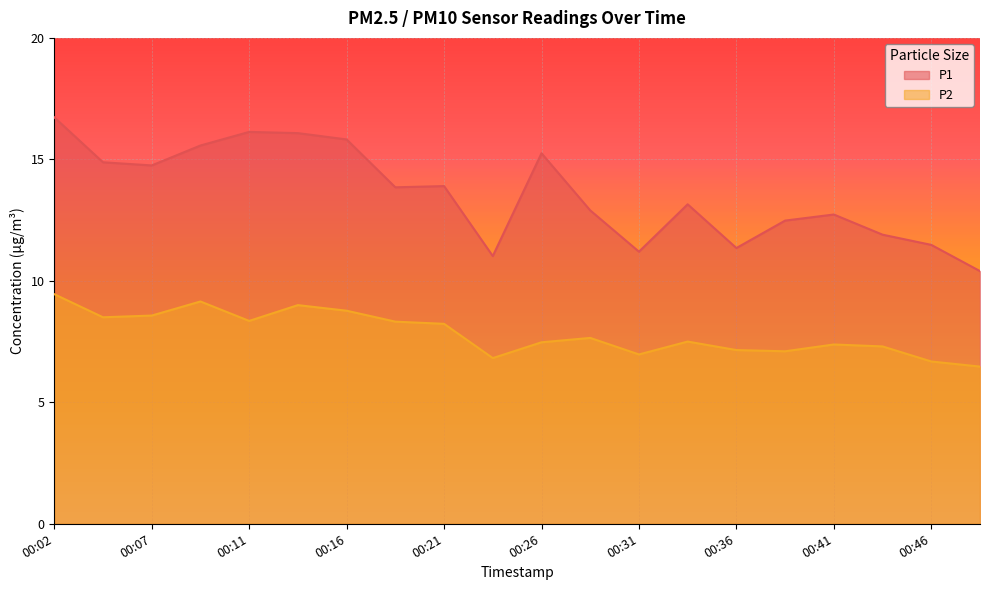

Reading left to right, list all the values displayed in this chart.

P1: 00:02=16.7	00:04=14.9	00:07=14.8	00:09=15.6	00:11=16.1	00:14=16.1	00:16=15.8	00:19=13.8	00:21=13.9	00:24=11.0	00:26=15.2	00:28=12.9	00:31=11.2	00:33=13.2	00:36=11.3	00:38=12.5	00:41=12.7	00:43=11.9	00:46=11.5	00:48=10.4
P2: 00:02=9.4	00:04=8.5	00:07=8.6	00:09=9.2	00:11=8.3	00:14=9.0	00:16=8.8	00:19=8.3	00:21=8.2	00:24=6.8	00:26=7.5	00:28=7.7	00:31=7.0	00:33=7.5	00:36=7.2	00:38=7.1	00:41=7.4	00:43=7.3	00:46=6.7	00:48=6.5